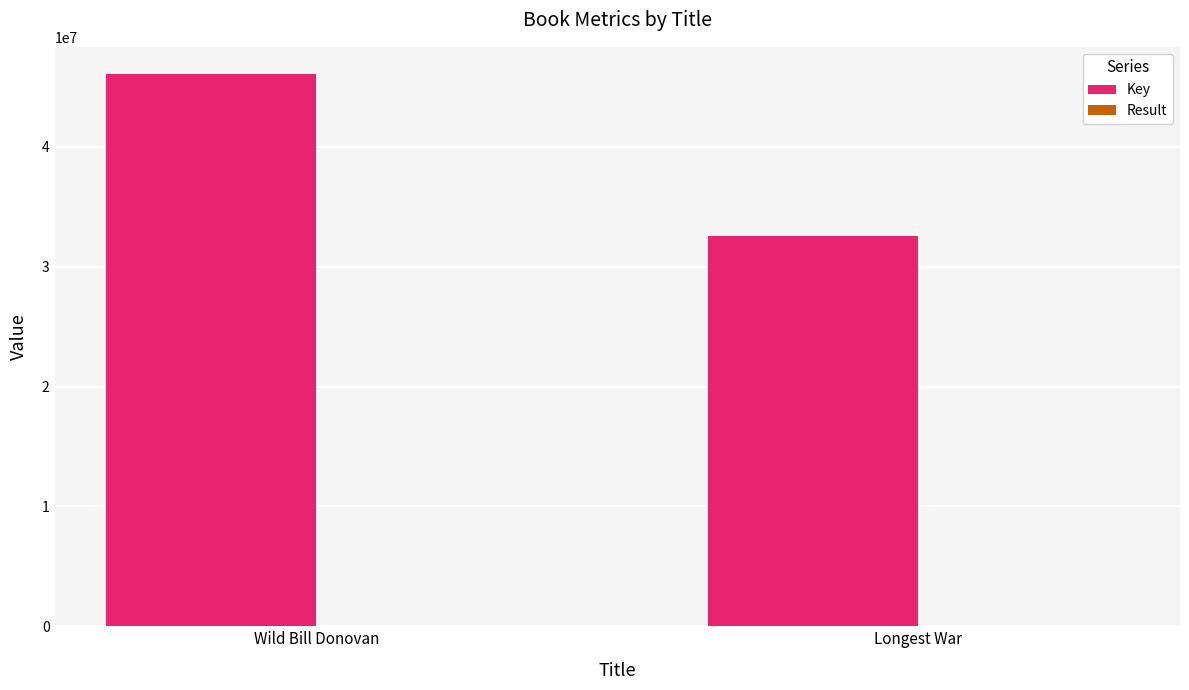

What is the greatest value displayed?

46046078